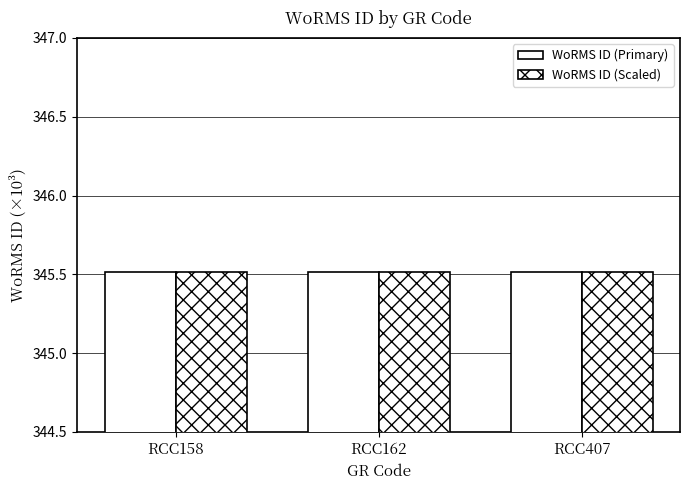

How many bars are there in total?

6